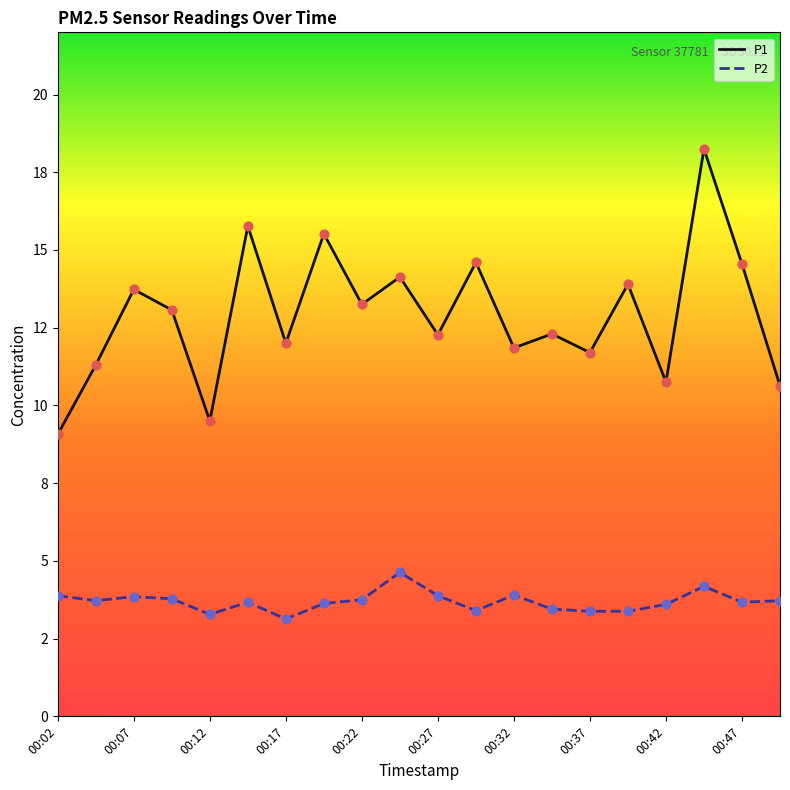

What are all the series names shown in the legend?

P1, P2